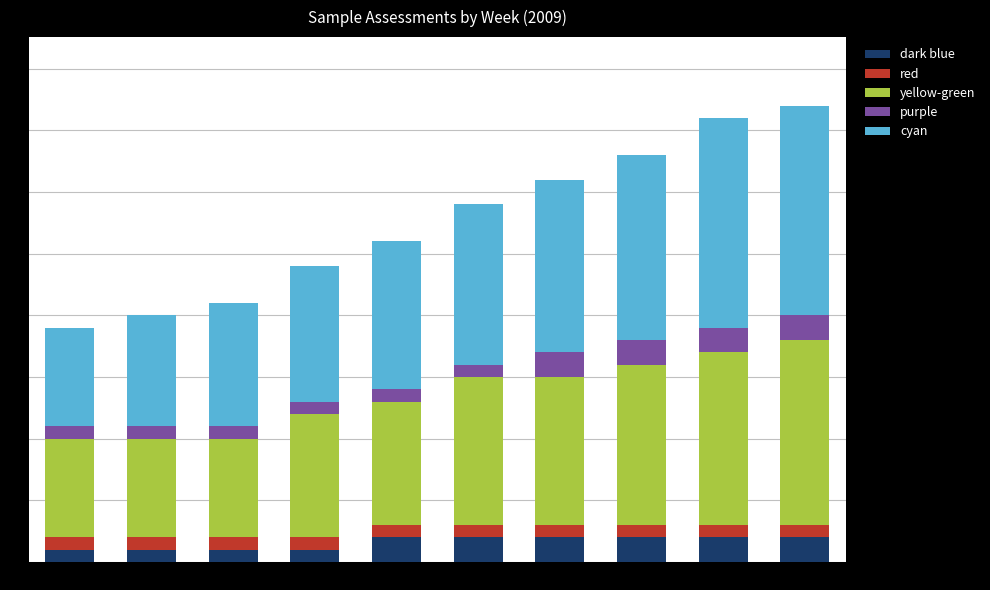

True or false: dark blue has a value of 2 at W31.

True